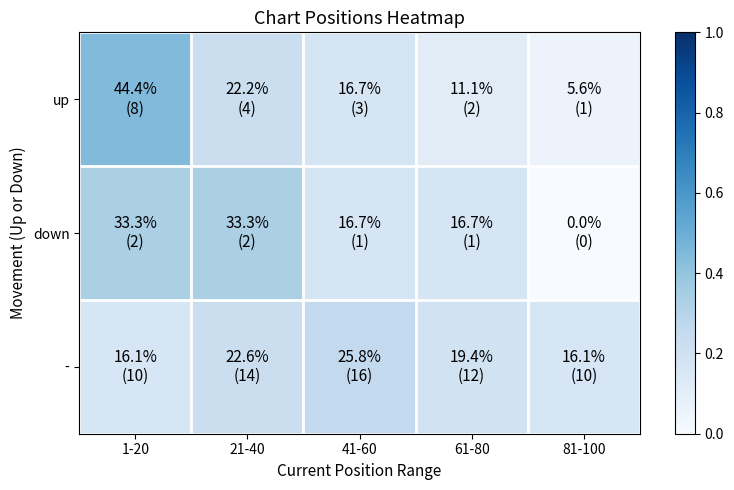

Which series has the largest range (max minus min)?

up